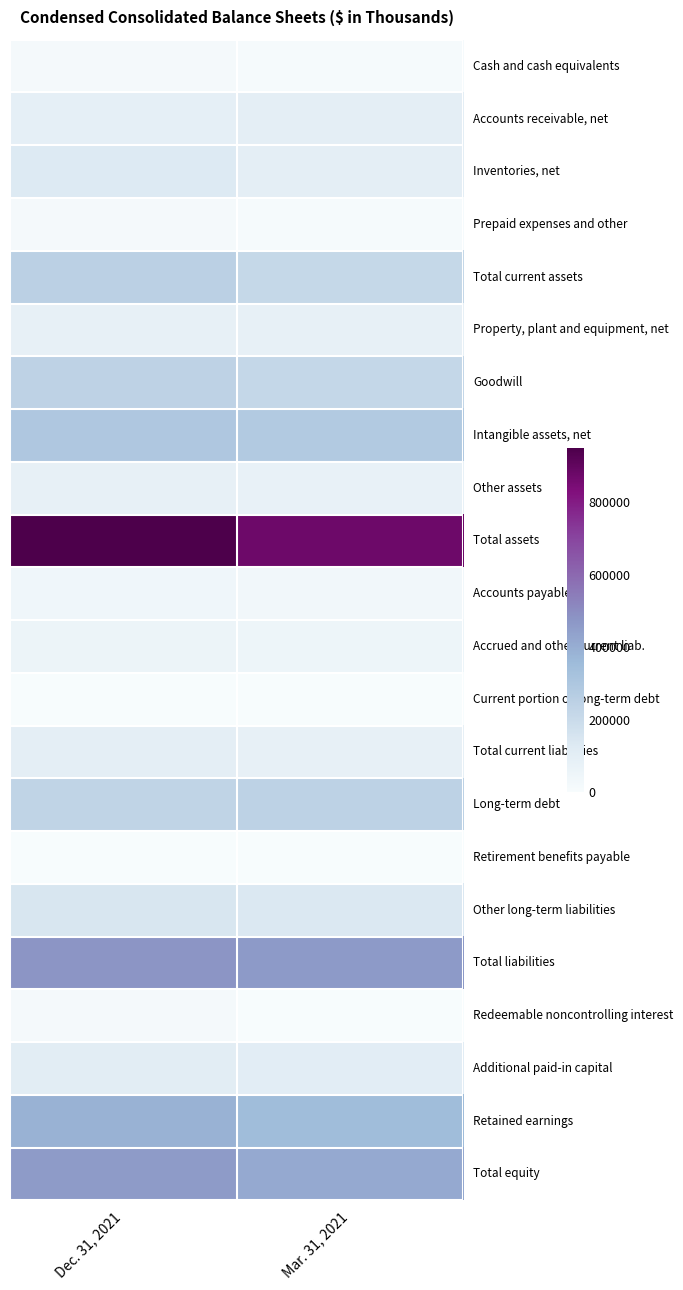

At how many categories does at least one series exceed 557602?

2